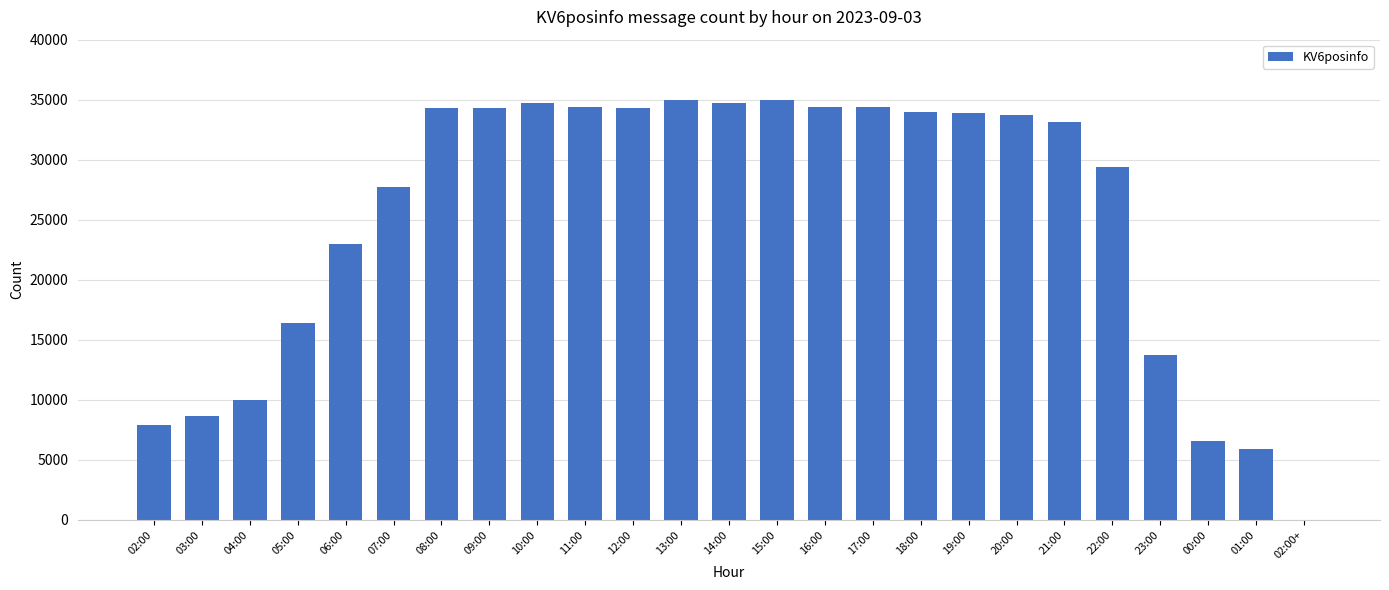

At which label is the value closest to 17497?

05:00